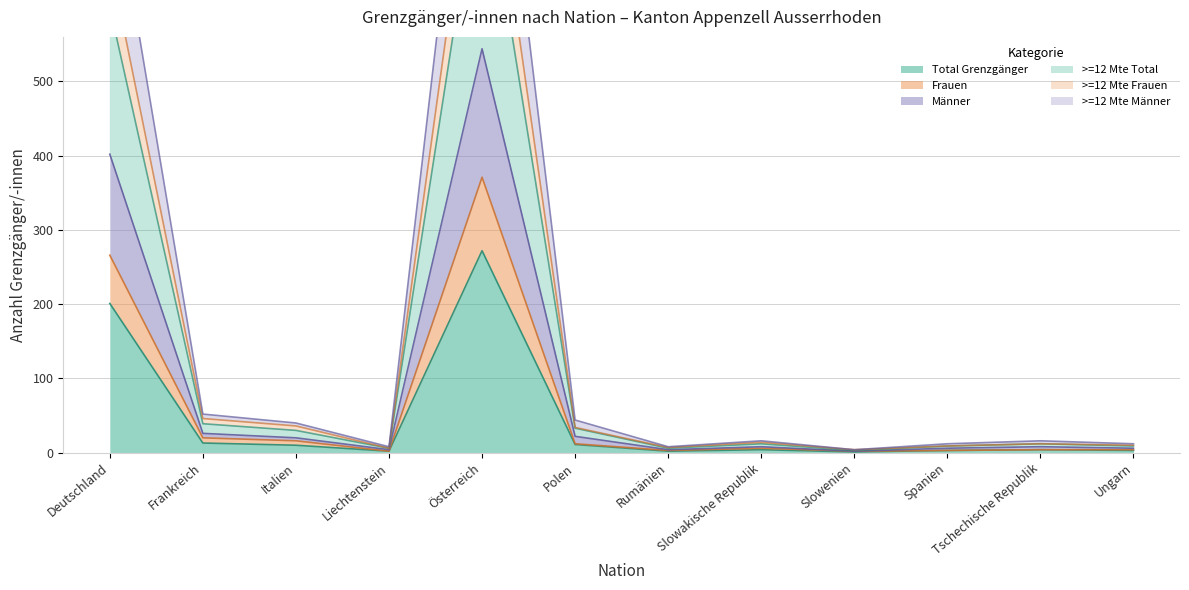

Rank the series by their maximum value, from lowest to highest.

Total Grenzgänger, Frauen, Männer, >=12 Mte Männer, >=12 Mte Frauen, >=12 Mte Total